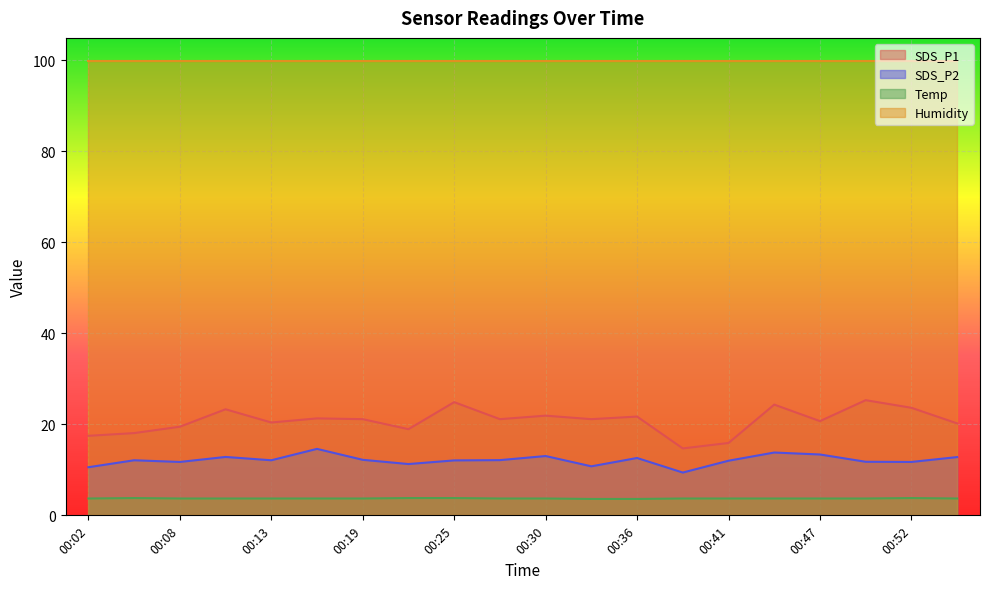

Rank the series at 00:02 from highest to lowest value.

Humidity, SDS_P1, SDS_P2, Temp